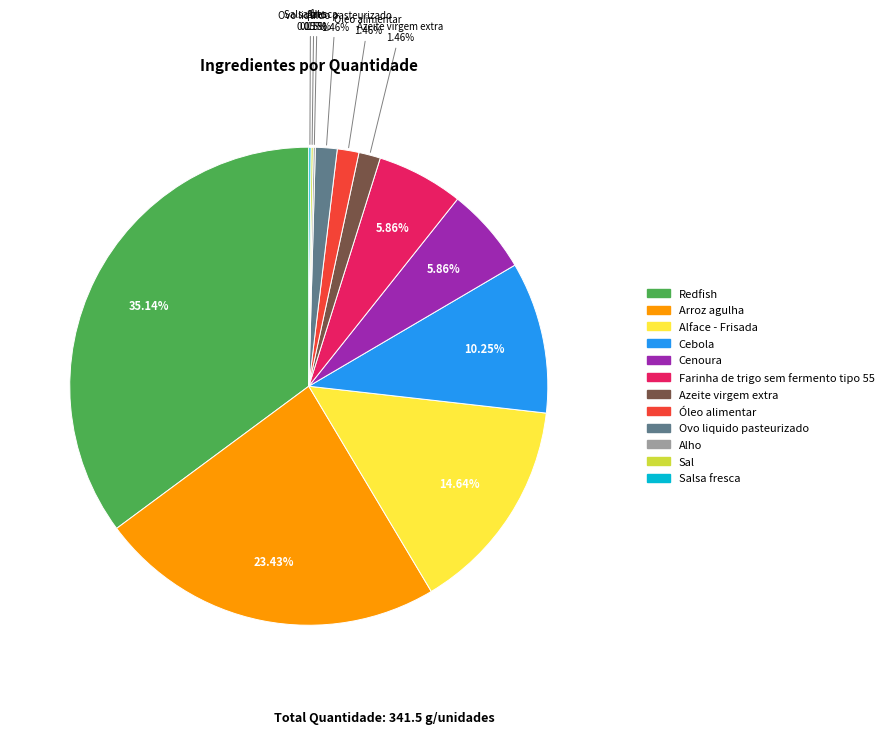

Is there a majority slice in this chart?

No